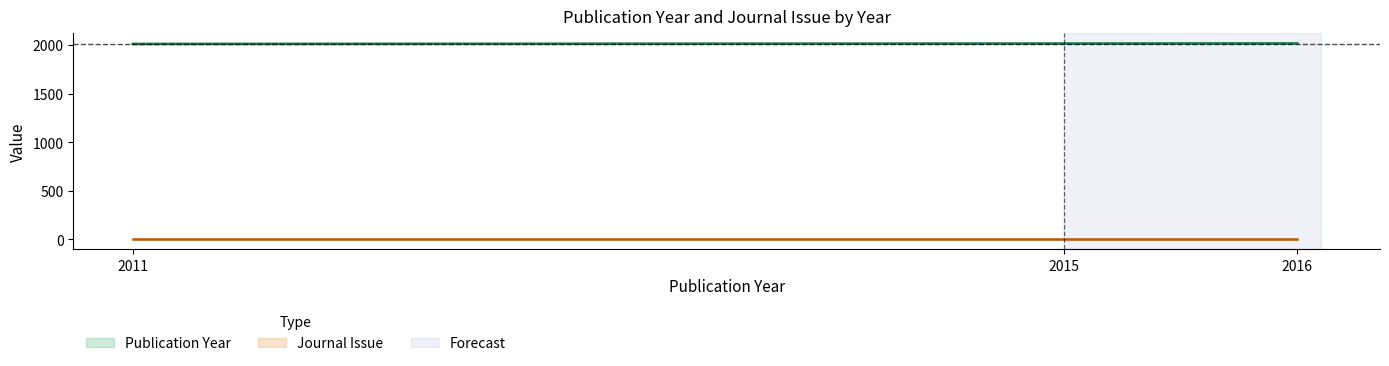

List the labels in order of value, smallest first.

2011, 2015, 2016